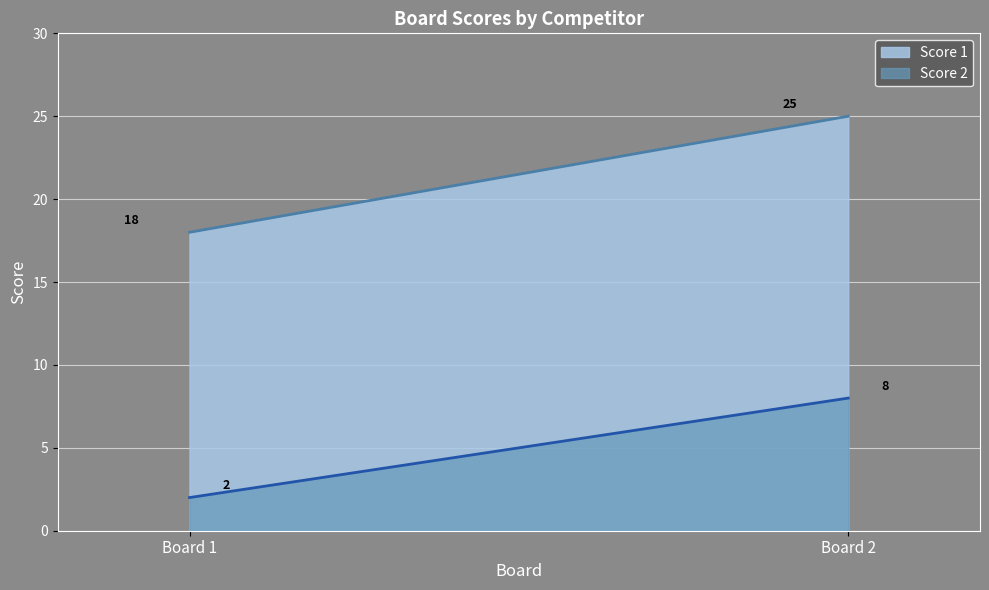

Reading left to right, transcribe all the data shown in this chart.

Score 1: 18	25
Score 2: 2	8